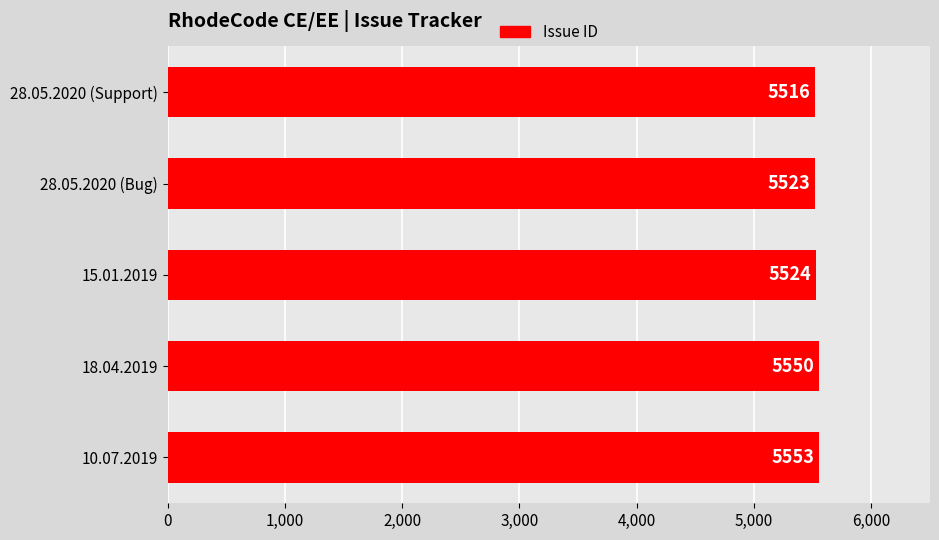

What is the change in value from 10.07.2019 to 28.05.2020 (Support)?

-37